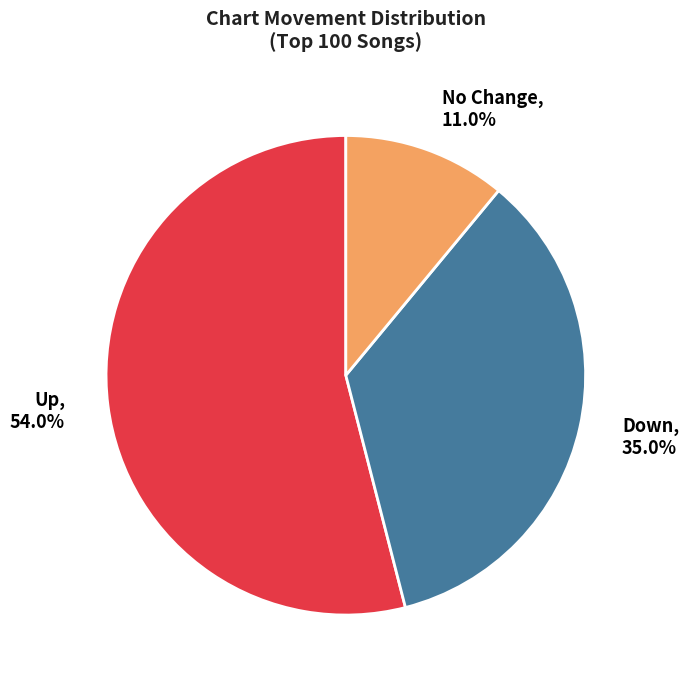

Do No Change and Down together represent more than half of the pie?

No